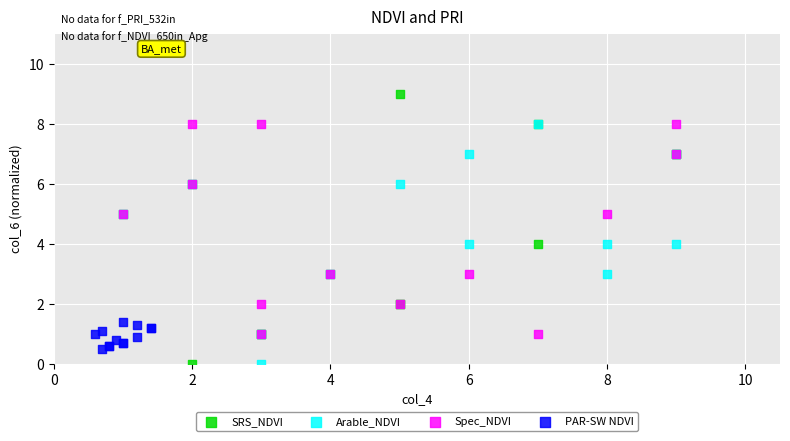

What are all the series names shown in the legend?

SRS_NDVI, Arable_NDVI, Spec_NDVI, PAR-SW NDVI